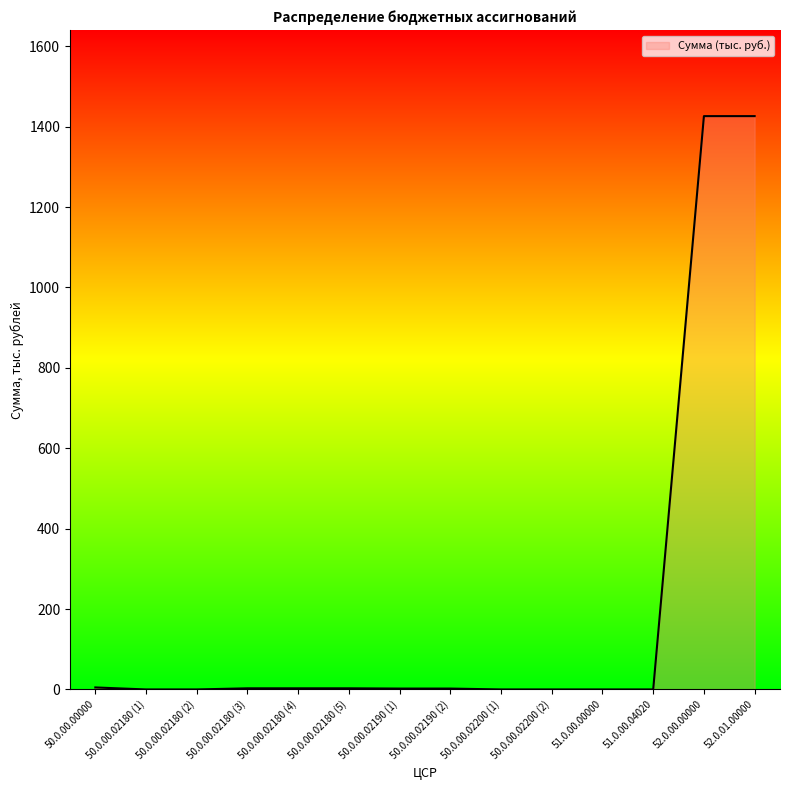

What is the difference between the maximum and minimum values?

1426.3